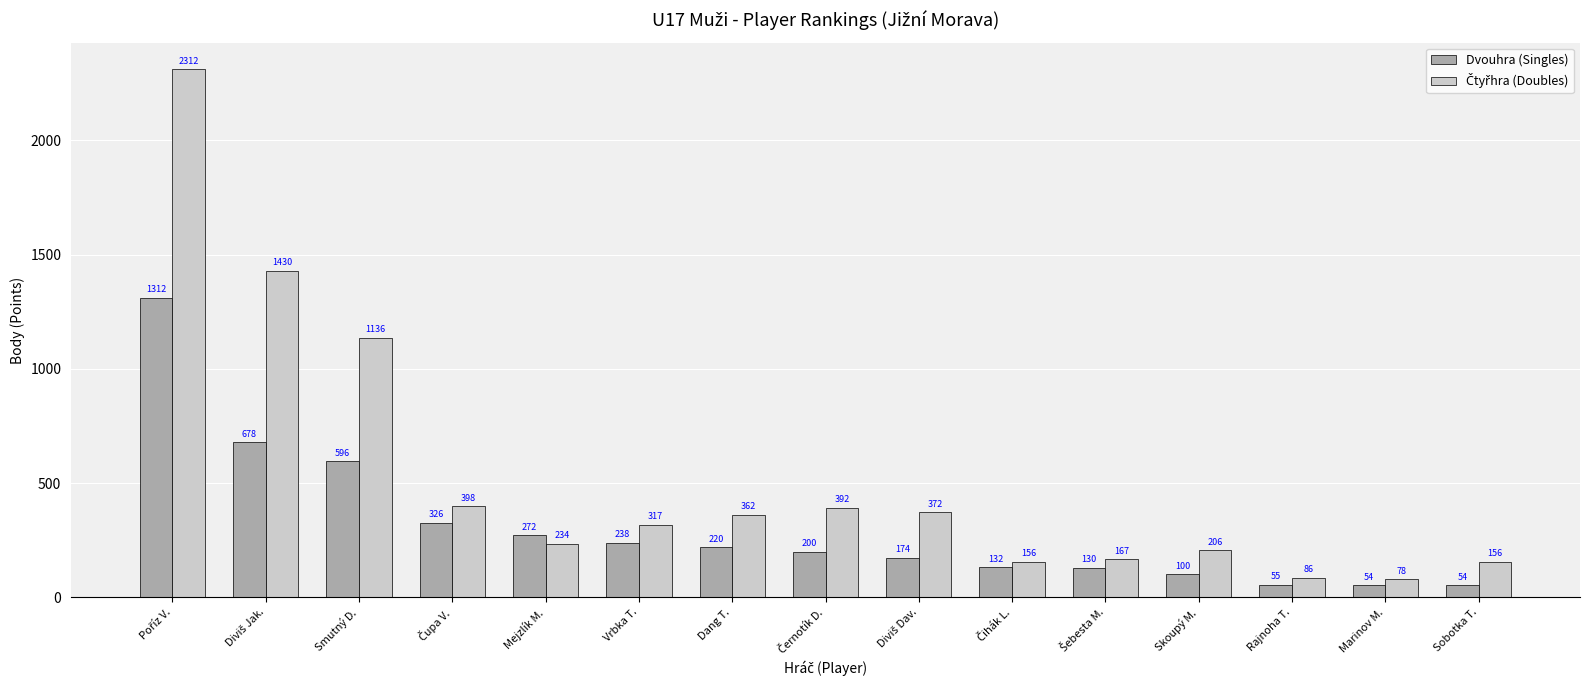

At how many categories does at least one series exceed 120?

13